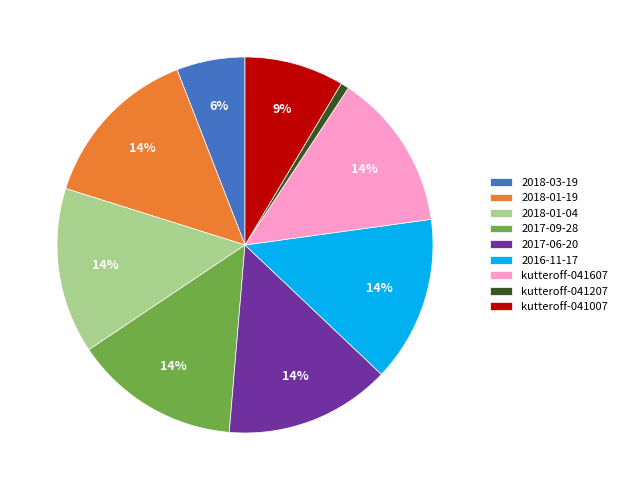

To the nearest percent, what percentage of the pie is 2018-03-19?

6%